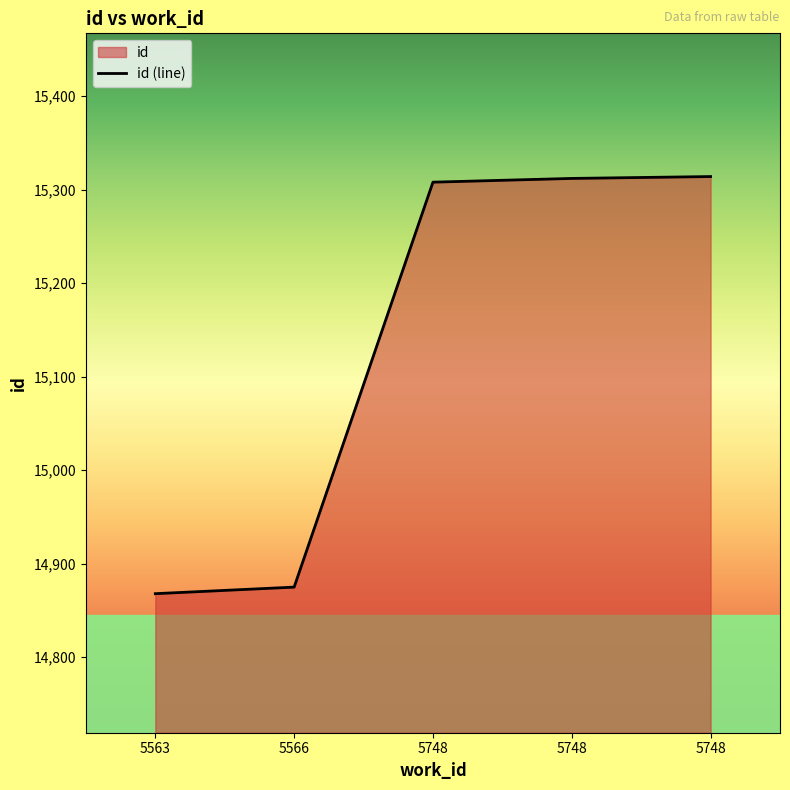

Reading left to right, transcribe all the data shown in this chart.

14868	14875	15308	15312	15314